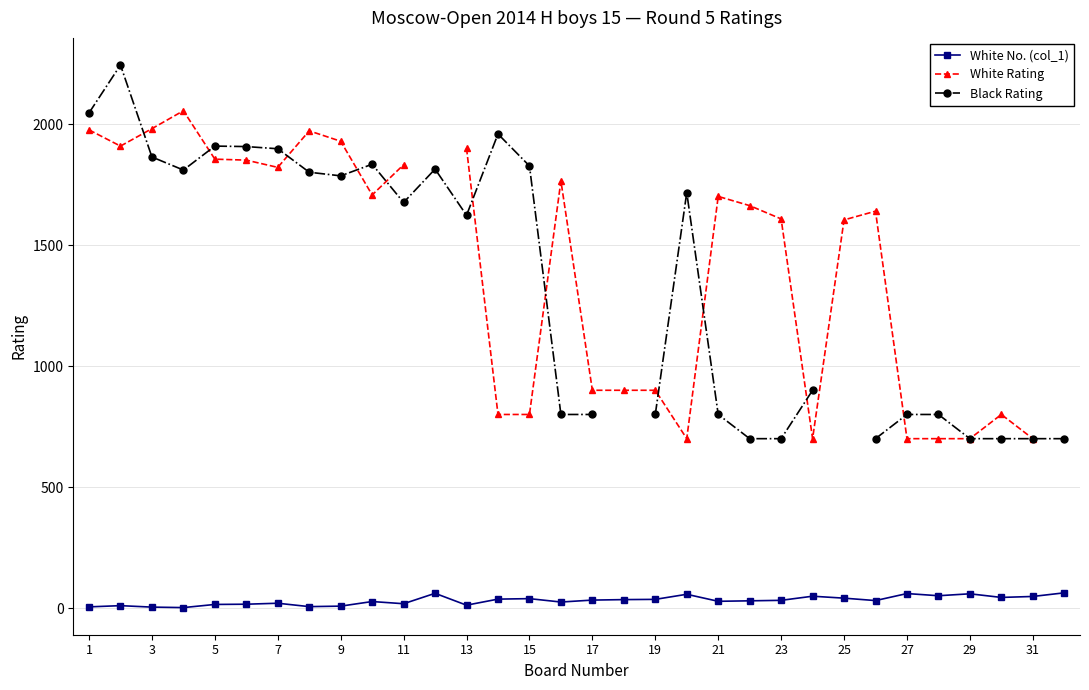

True or false: White No. (col_1) and White Rating intersect in this chart.

False